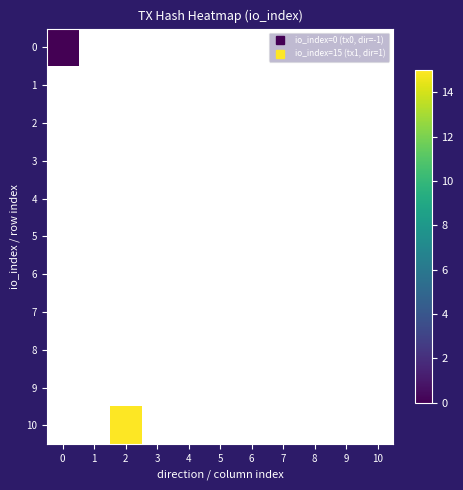

Reading left to right, what are all the values shown in this chart?

0: 0=0	1=0	2=0	3=0	4=0	5=0	6=0	7=0	8=0	9=0	10=0
1: 0=0	1=0	2=0	3=0	4=0	5=0	6=0	7=0	8=0	9=0	10=0
2: 0=0	1=0	2=0	3=0	4=0	5=0	6=0	7=0	8=0	9=0	10=0
3: 0=0	1=0	2=0	3=0	4=0	5=0	6=0	7=0	8=0	9=0	10=0
4: 0=0	1=0	2=0	3=0	4=0	5=0	6=0	7=0	8=0	9=0	10=0
5: 0=0	1=0	2=0	3=0	4=0	5=0	6=0	7=0	8=0	9=0	10=0
6: 0=0	1=0	2=0	3=0	4=0	5=0	6=0	7=0	8=0	9=0	10=0
7: 0=0	1=0	2=0	3=0	4=0	5=0	6=0	7=0	8=0	9=0	10=0
8: 0=0	1=0	2=0	3=0	4=0	5=0	6=0	7=0	8=0	9=0	10=0
9: 0=0	1=0	2=0	3=0	4=0	5=0	6=0	7=0	8=0	9=0	10=0
10: 0=0	1=0	2=15	3=0	4=0	5=0	6=0	7=0	8=0	9=0	10=0